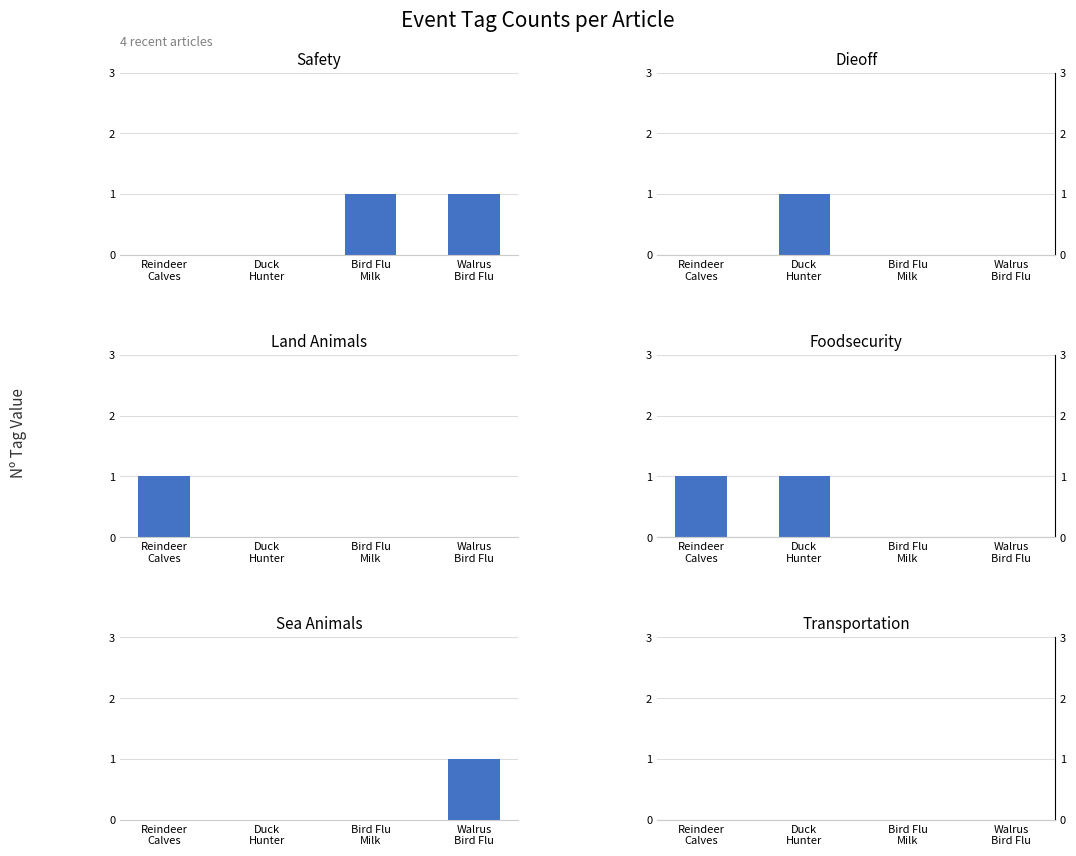

What is the sum of all SAFETY values?

2